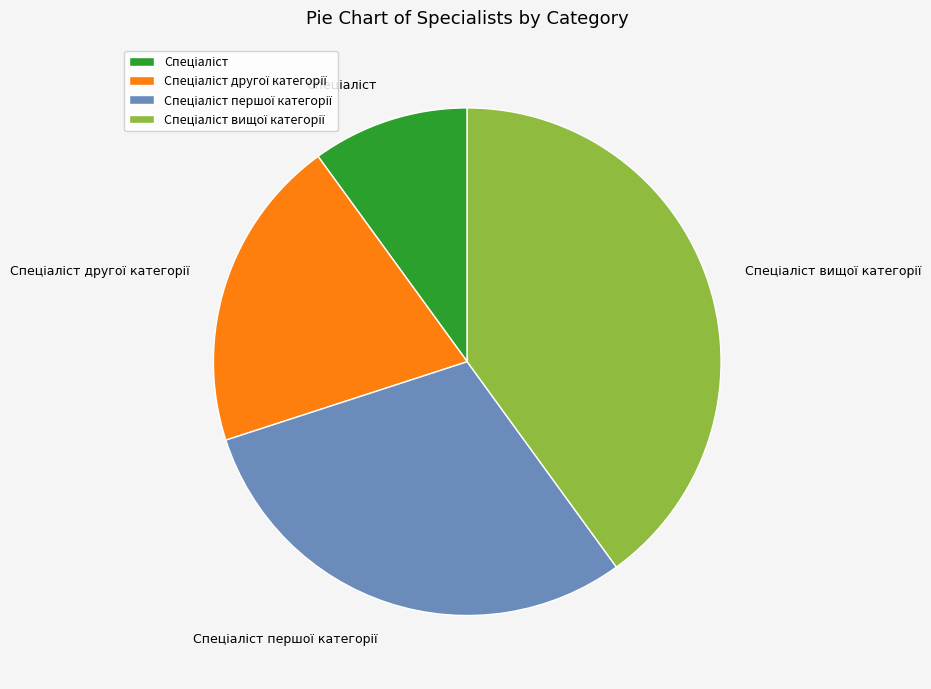

Does any single category account for the majority?

No